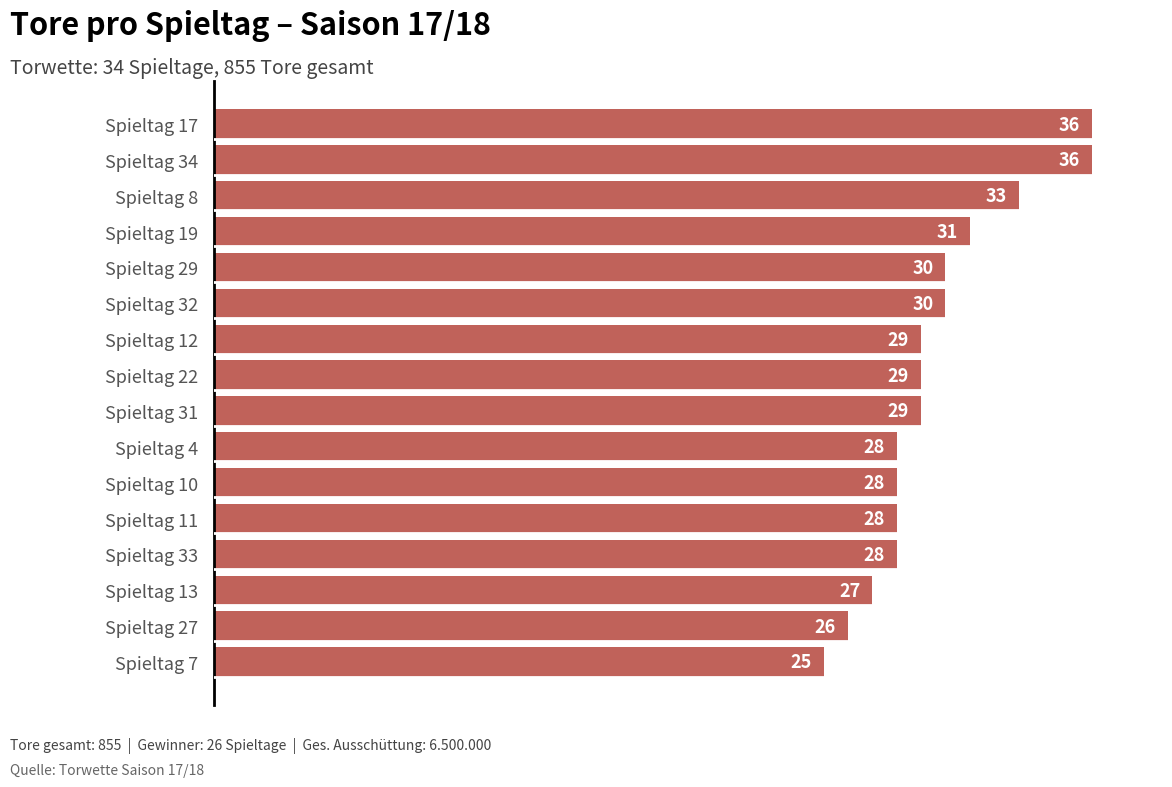

What is the label of the 5th bar from the bottom?

Spieltag 11